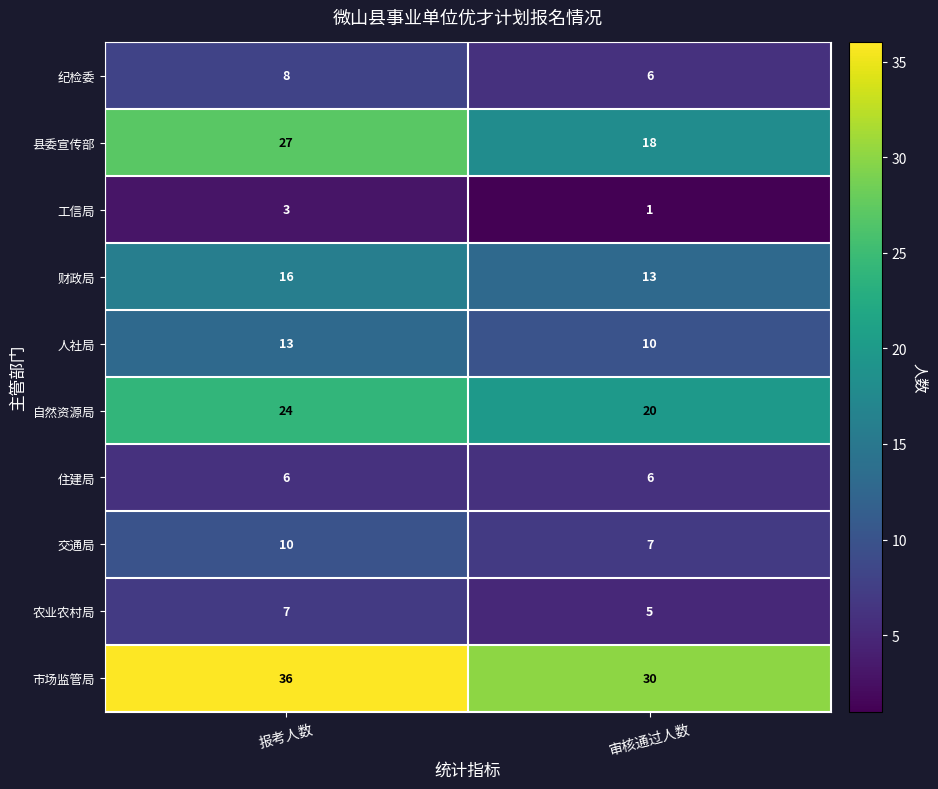

Count the number of categories in the chart.

2